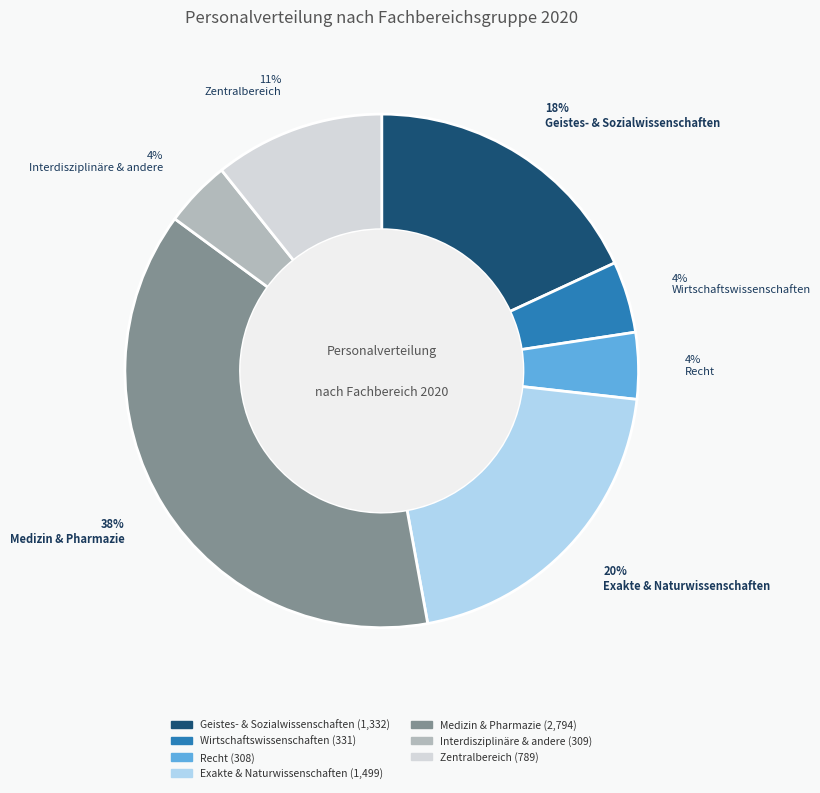

What percentage is the Wirtschaftswissenschaften slice, to the nearest percent?

4%